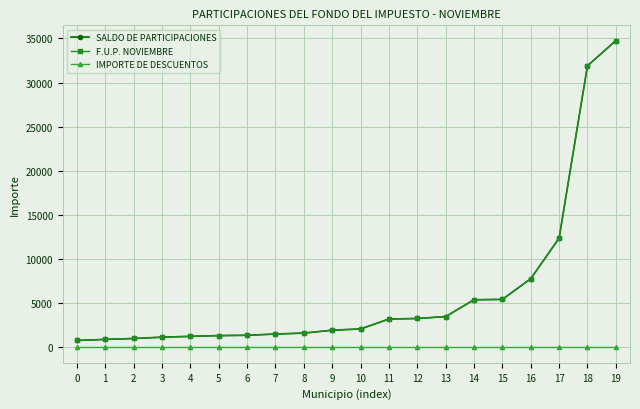

What is the total value across all series at 12?

6562